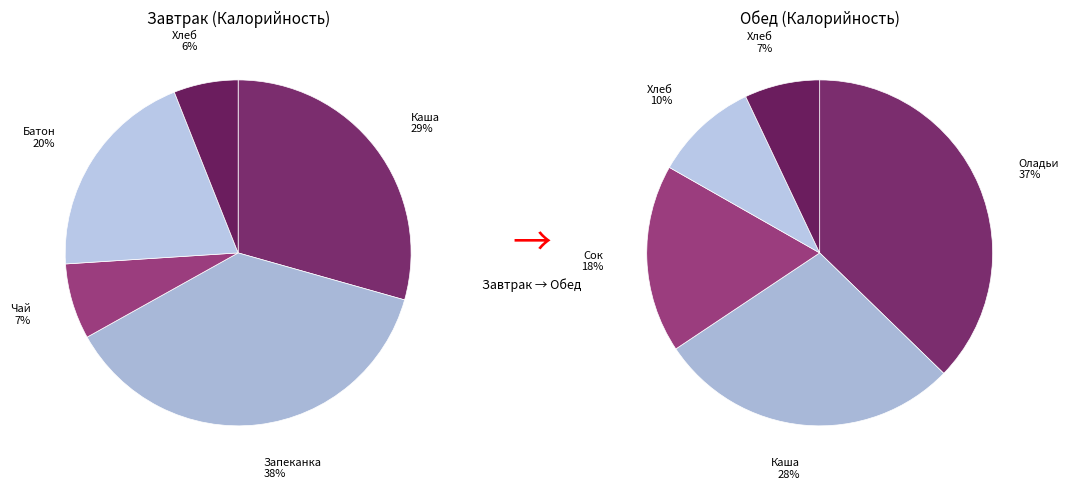

Which series changed the most between 0 and 3?

Обед